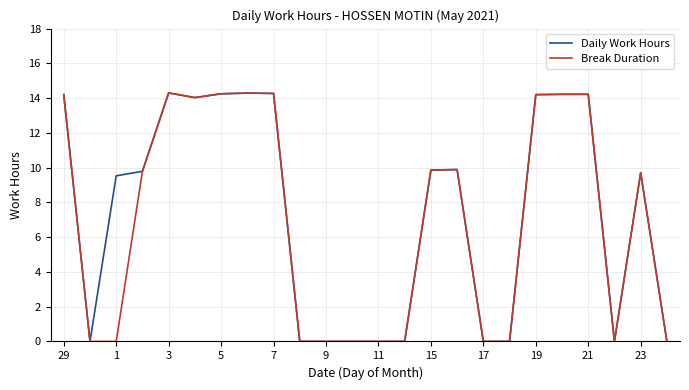

What is the greatest value displayed?

14.3